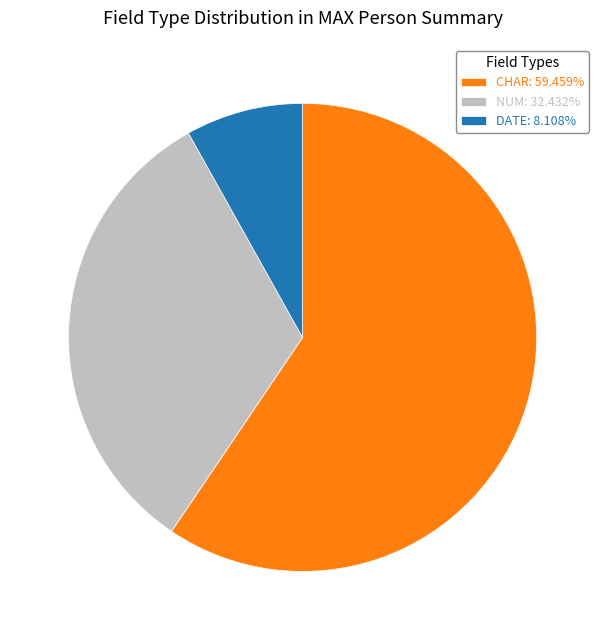

Is there a majority slice in this chart?

Yes